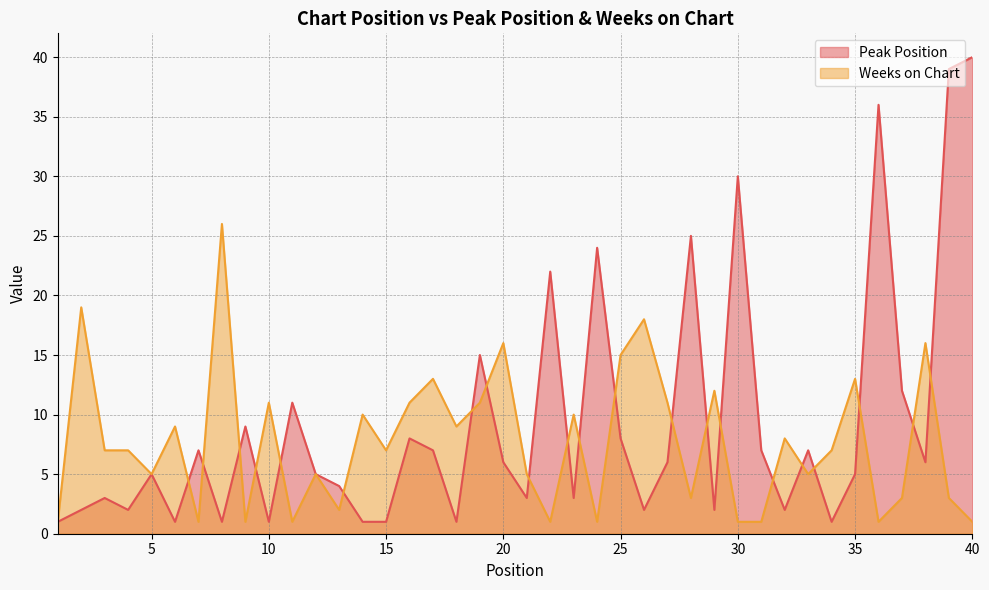

Does the chart display data point markers on the line(s)?

No